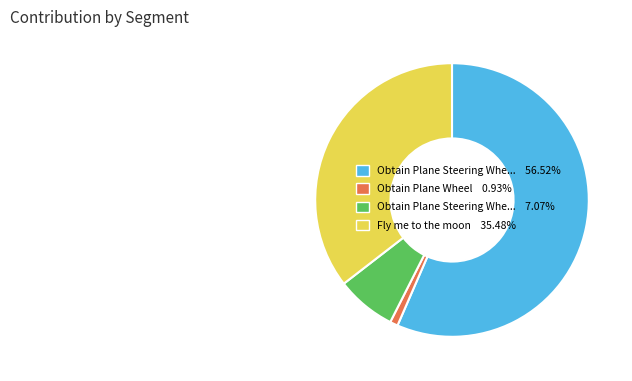

How many slices are in this pie chart?

4